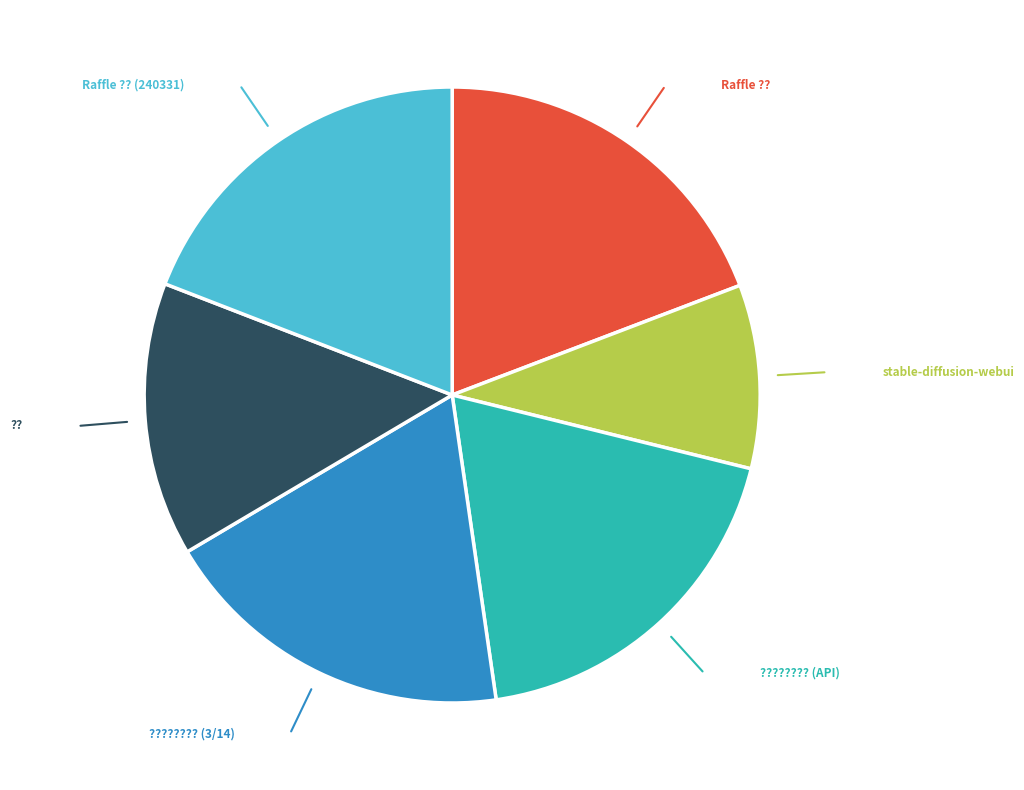

Is there a majority slice in this chart?

No